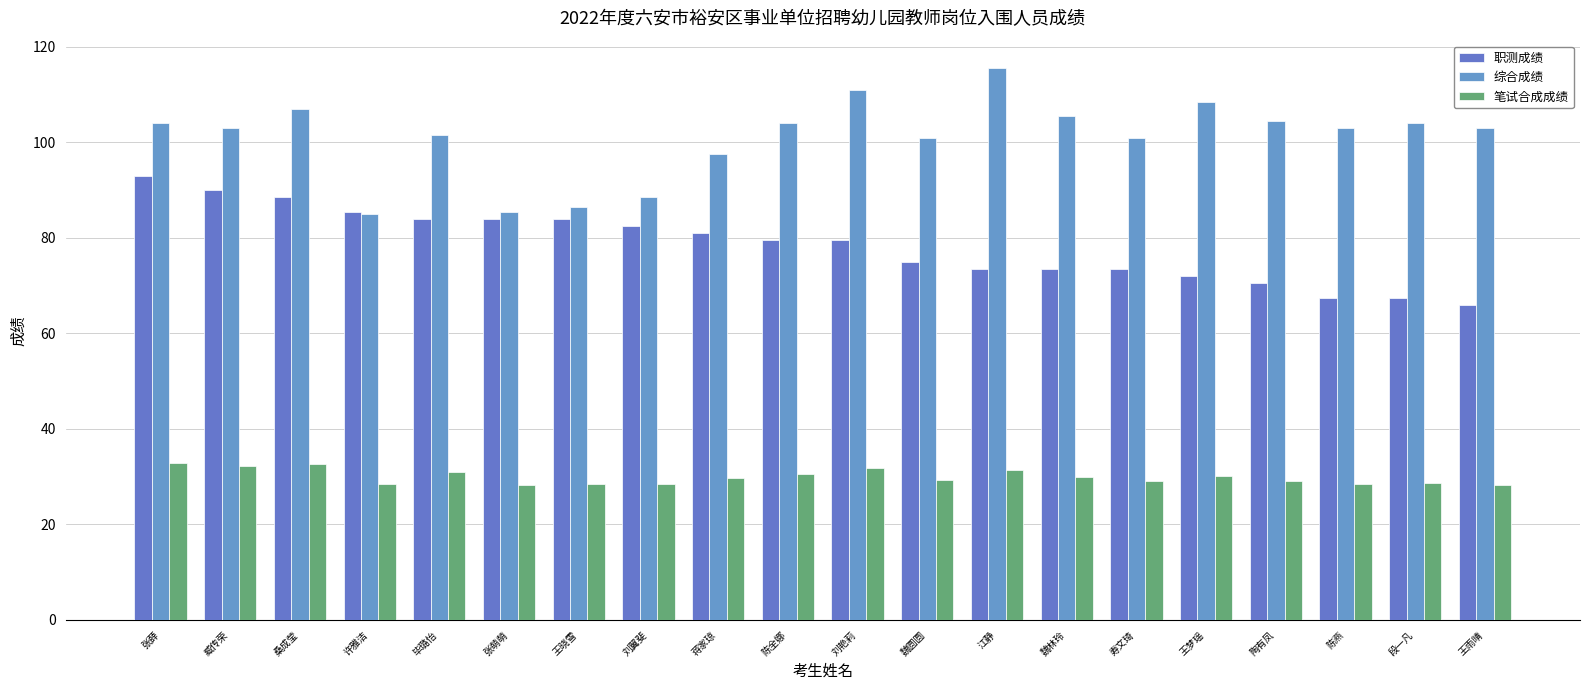

At 桑成莹, list the series in order from largest to smallest.

综合成绩, 职测成绩, 笔试合成成绩